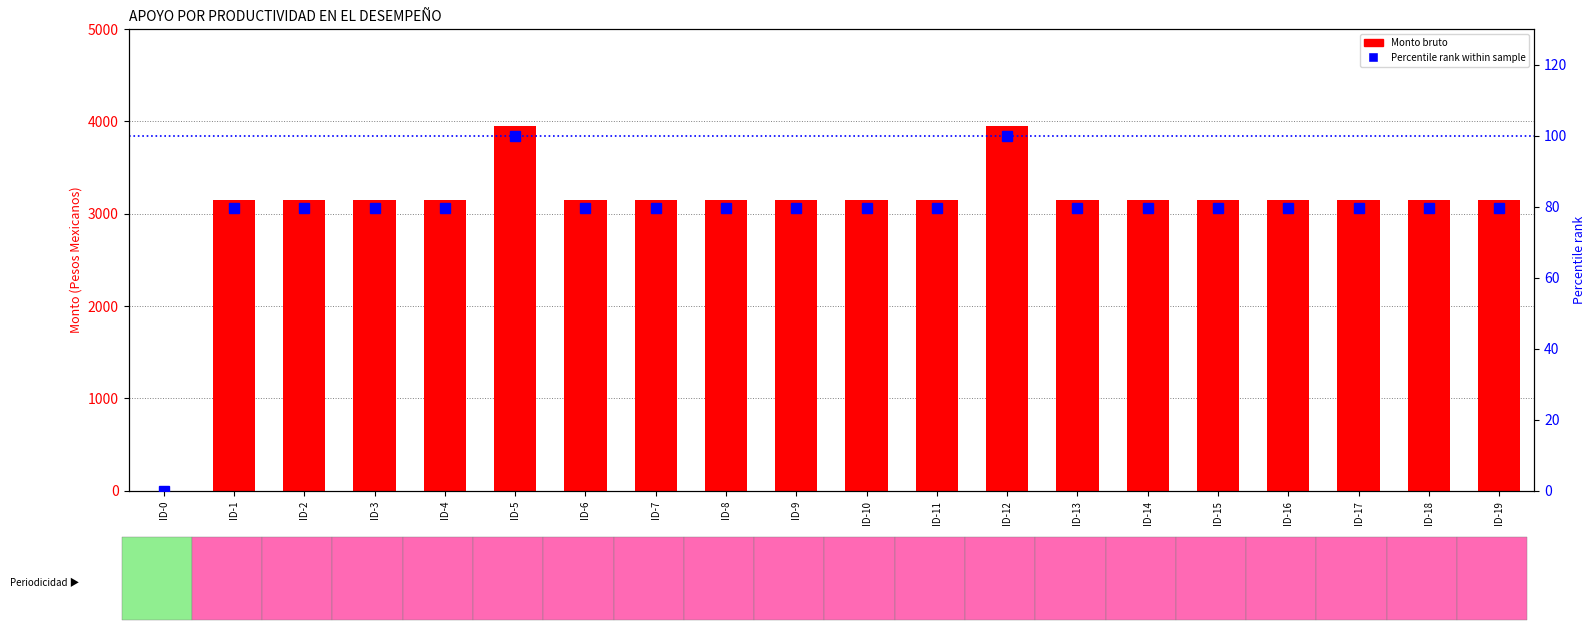

At which label is Percentile rank within sample closest to 50?

ID-1